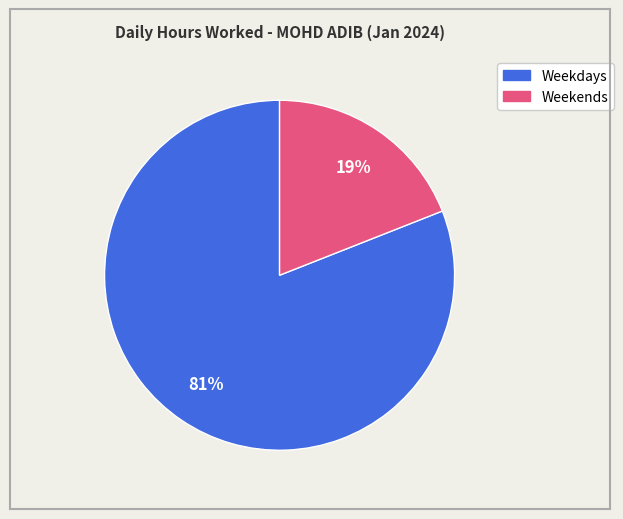

Is there a majority slice in this chart?

Yes